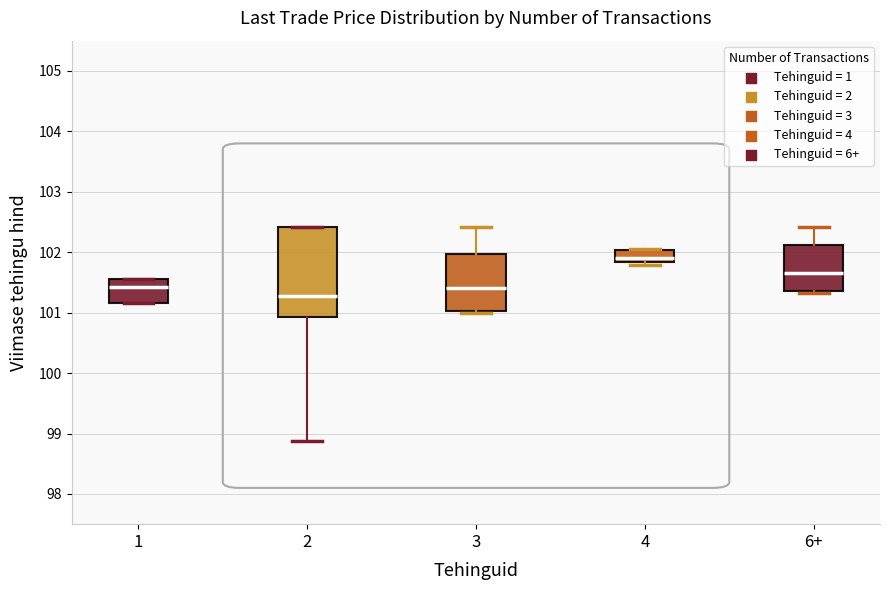

Reading left to right, read every box against the y-axis: the position of its median line, the range the box covers, and the ends of its whiskers. The values are not printed on the chart, so give them approximately, as read against the axis.

1: median 101.4, box 101.2 to 101.6, whiskers 101.2 to 101.6
2: median 101.3, box 100.9 to 102.4, whiskers 98.9 to 102.4
3: median 101.4, box 101.0 to 102.0, whiskers 101.0 (just below the box's lower edge) to 102.4
4: median 101.9, box 101.8 to 102.0, whiskers 101.8 (just below the box's lower edge) to 102.1
6+: median 101.7, box 101.4 to 102.1, whiskers 101.3 to 102.4